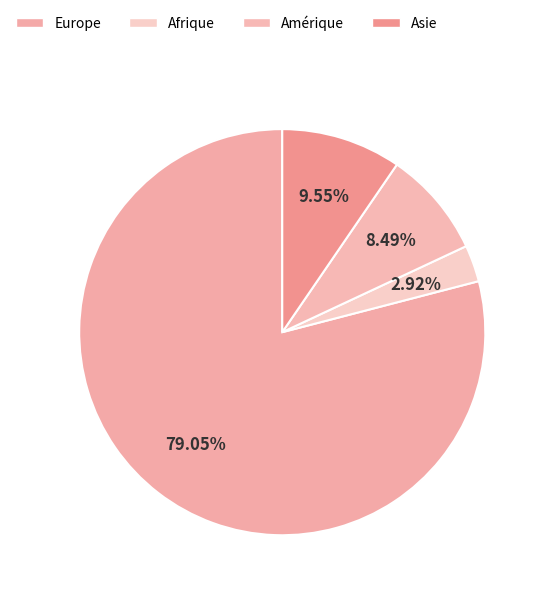

Which category has the biggest portion of the pie?

Europe